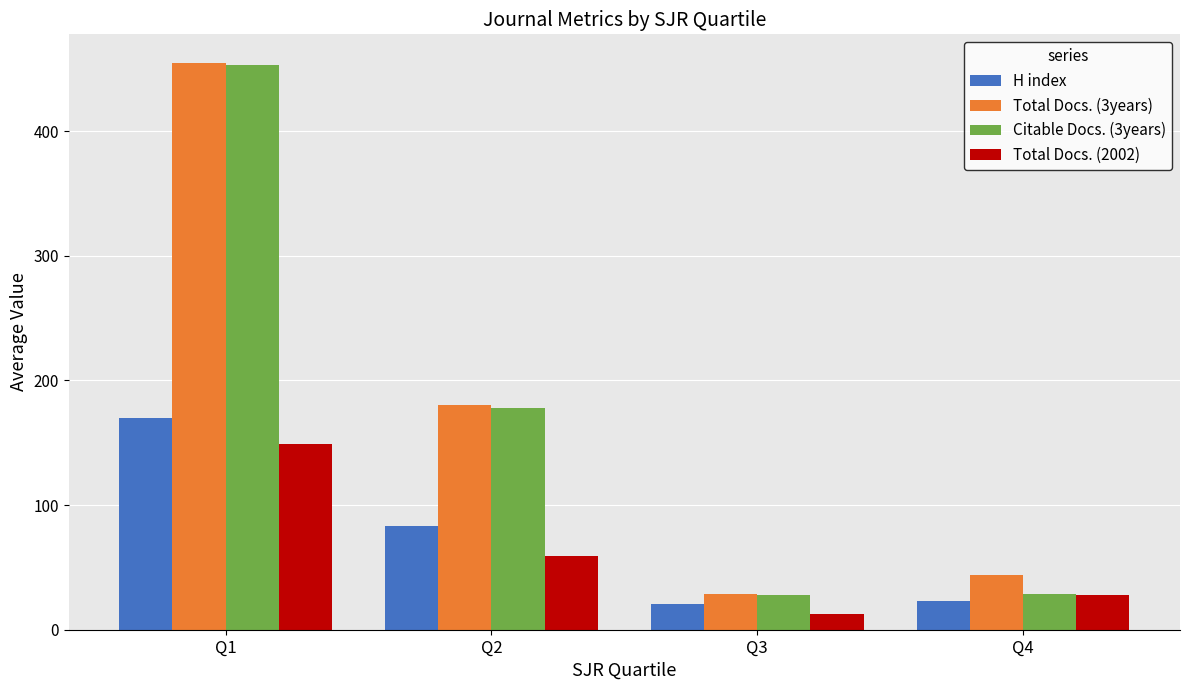

Between Q2 and Q4, which series saw the biggest shift?

Citable Docs. (3years)